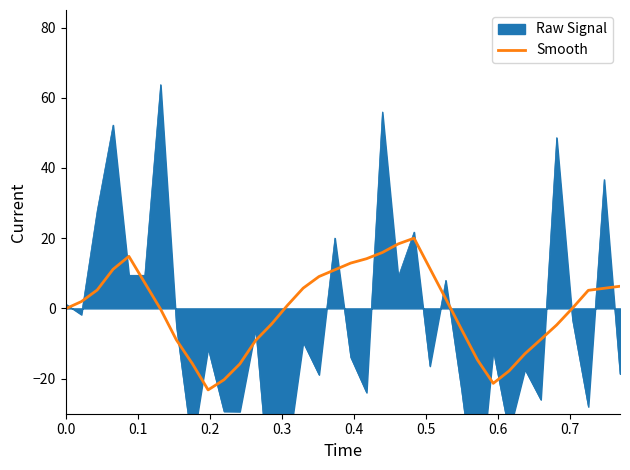

What is the minimum value for Smooth?

-23.2